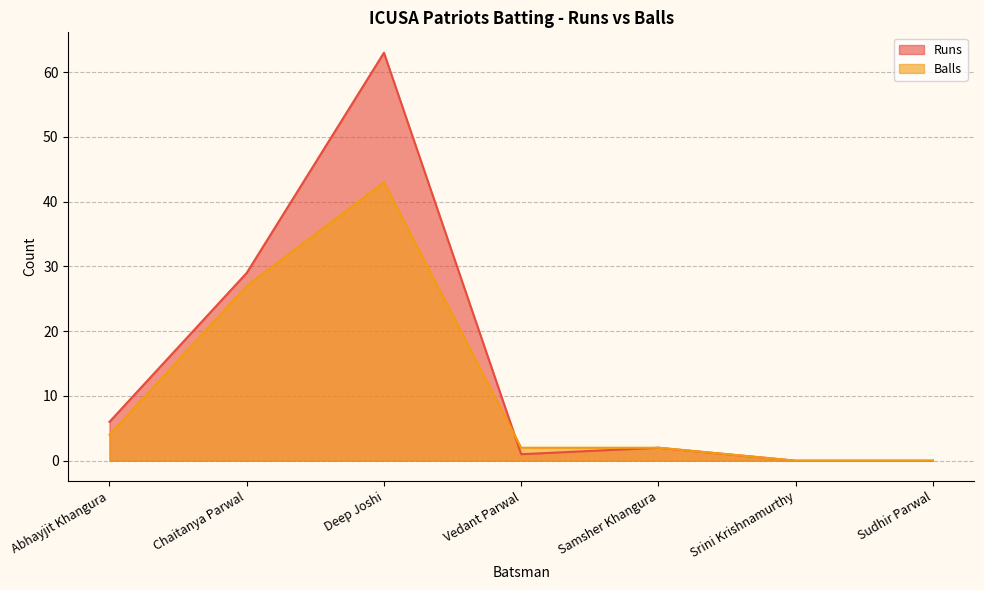

In Runs, how many points are lower than both neighbors (excluding endpoints)?

1